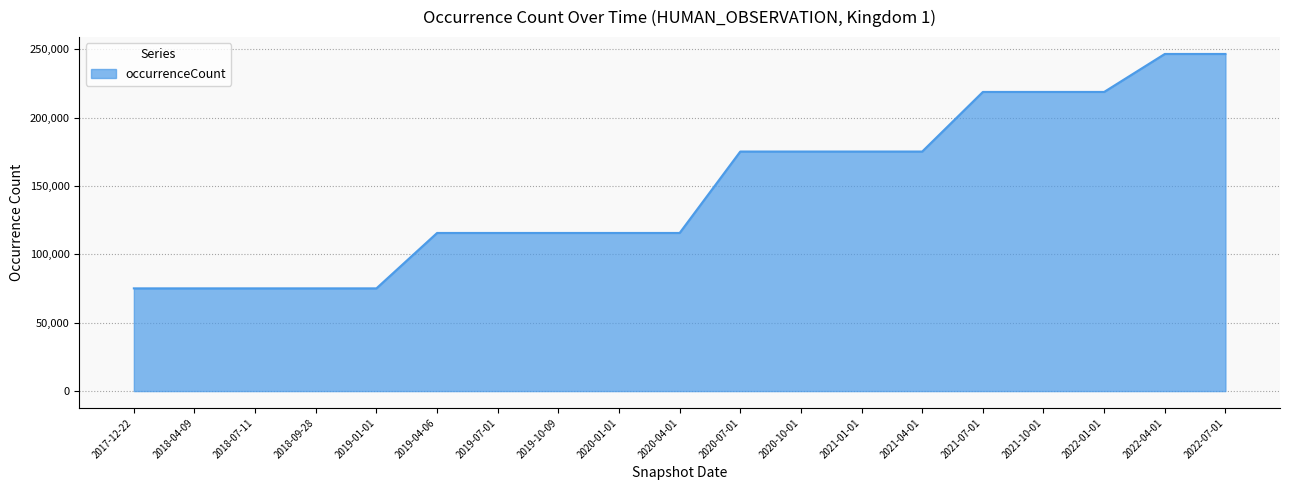

What is the ratio of the value at 2019-07-01 to the value at 2017-12-22?

1.5